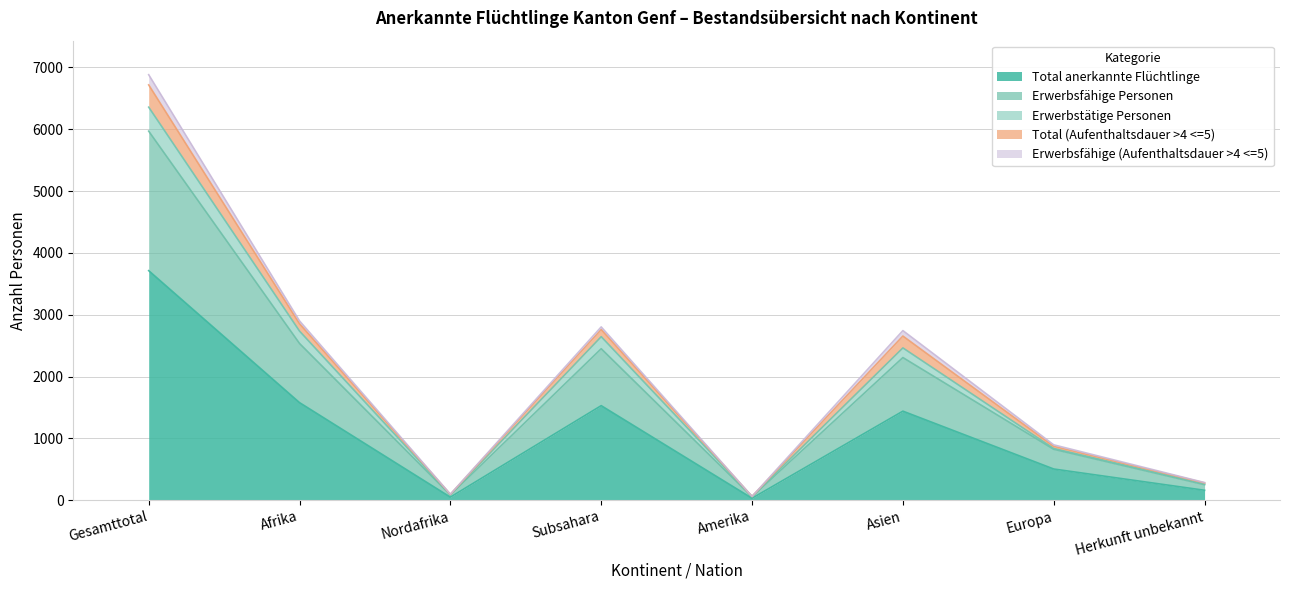

In Erwerbstätige Personen, how many points are higher than both neighbors (excluding endpoints)?

2